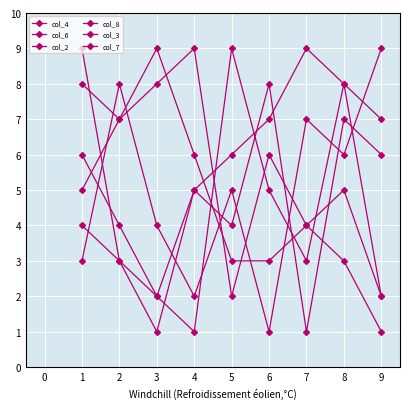

Does the chart have visible grid lines?

Yes